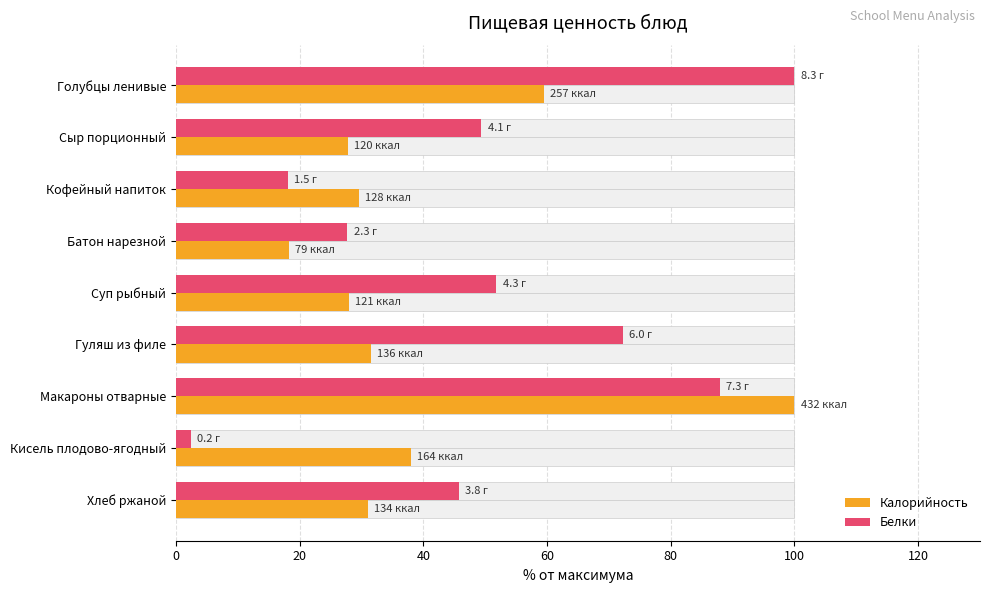

What is the total value across all series at Батон нарезной?

46.0